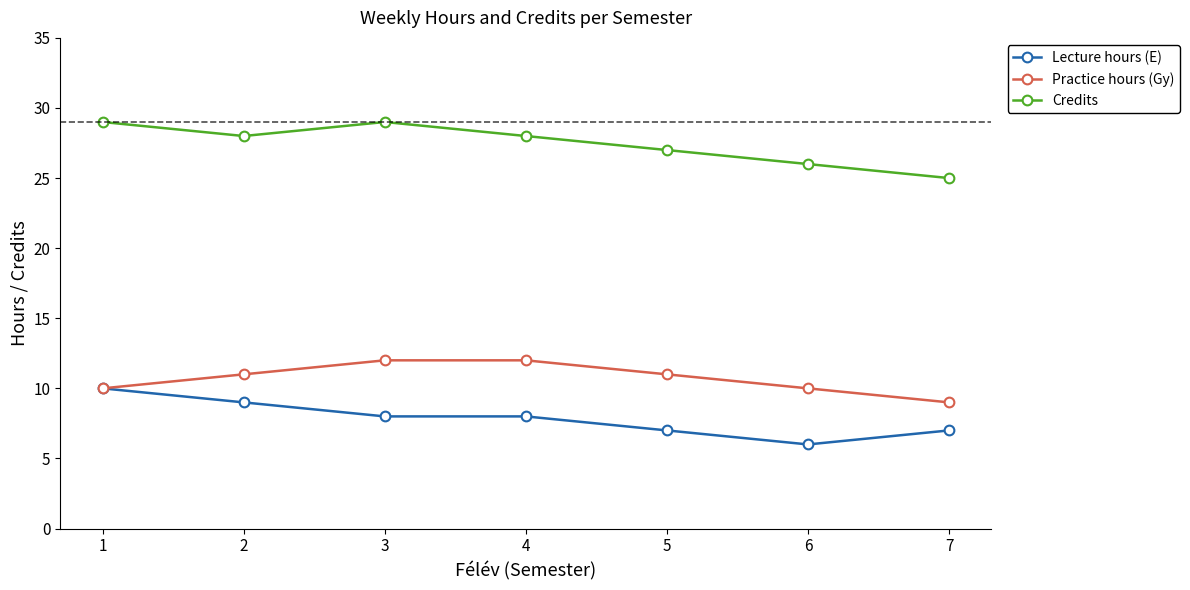

What is the value of the Credits point at the 1st from the left?

29